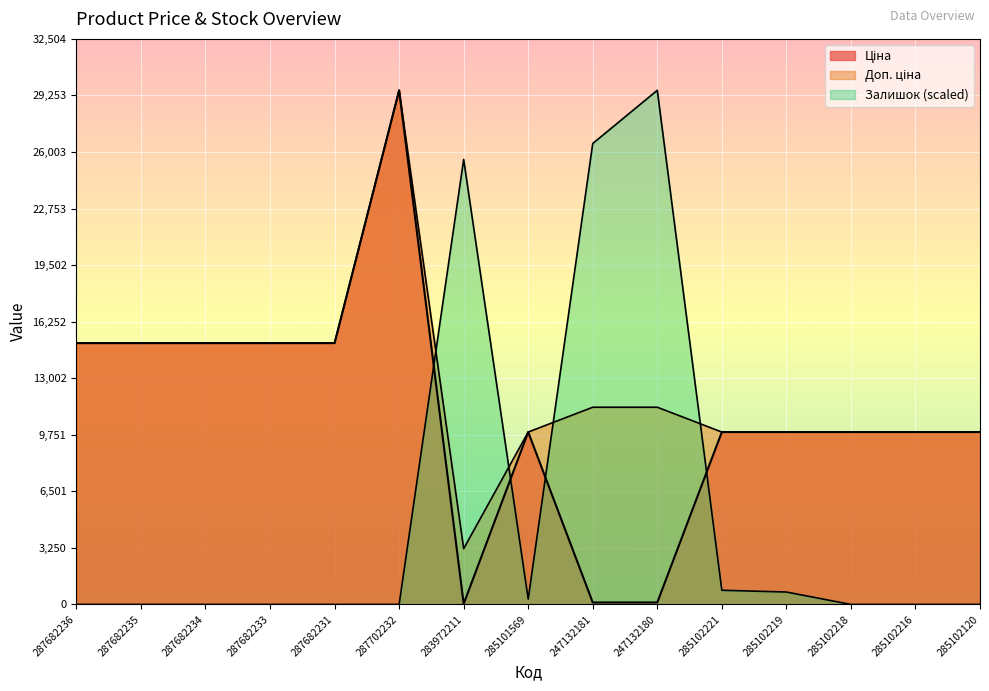

What position from the right is 247132181?

7